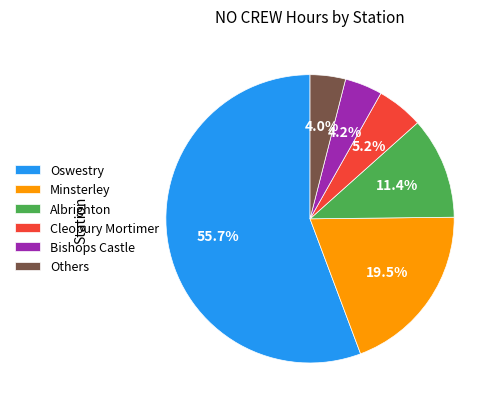

Does Oswestry account for over 50% of the chart?

Yes